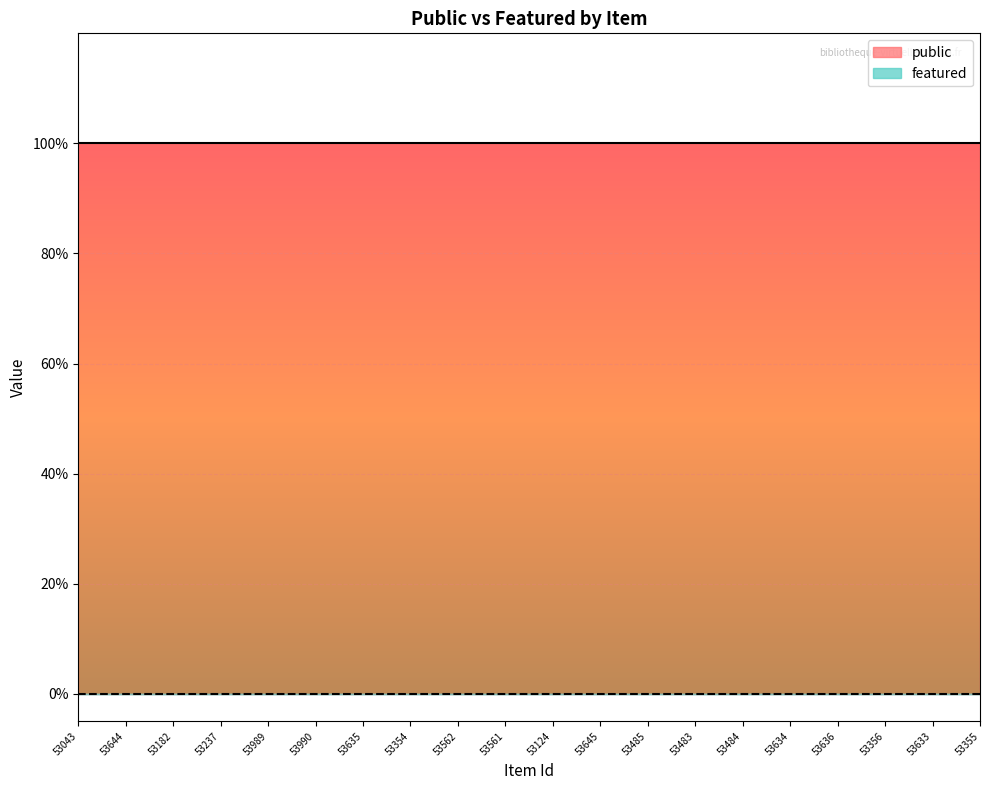

How many lines are shown in the chart?

2